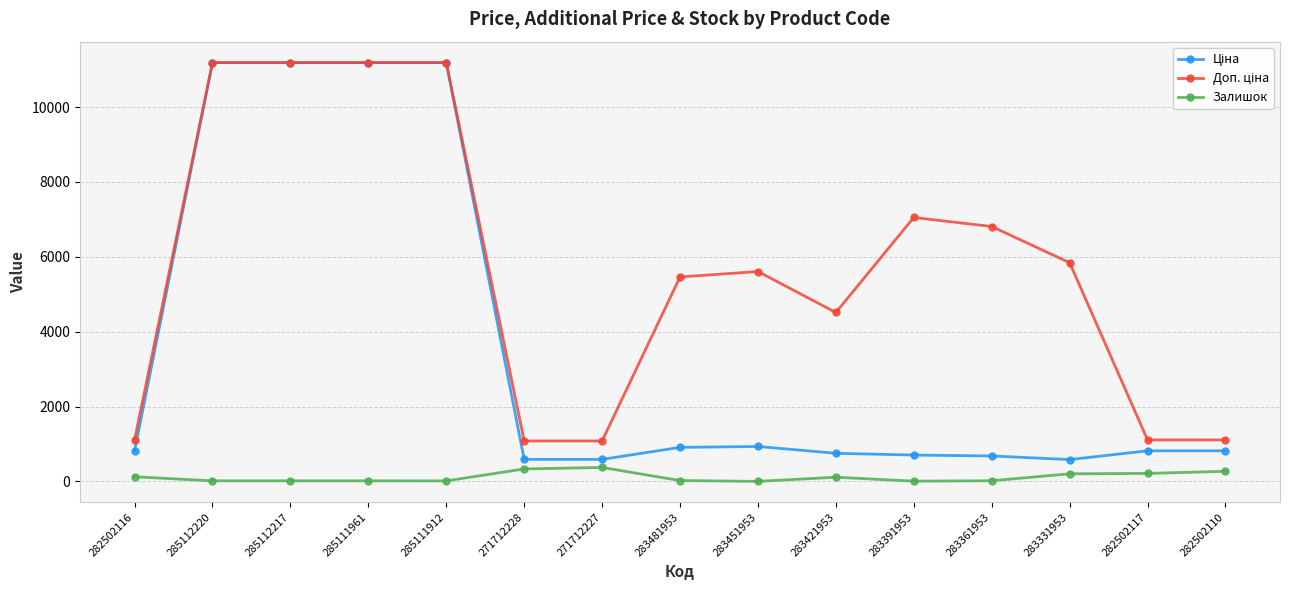

The Залишок series shows 2.0 at 283451953. True or false?

True